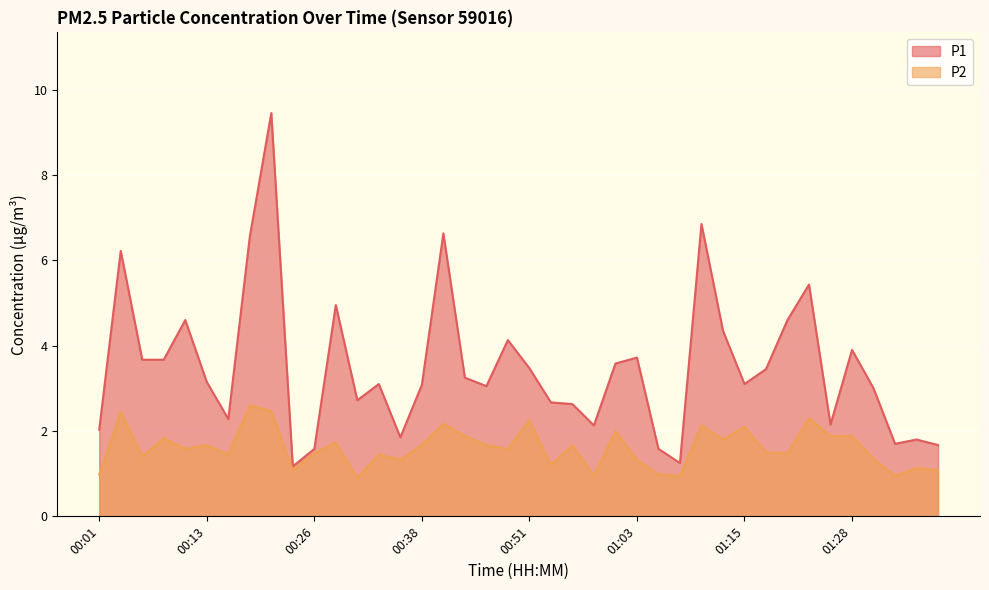

At which label does P1 first exceed 3?

00:03